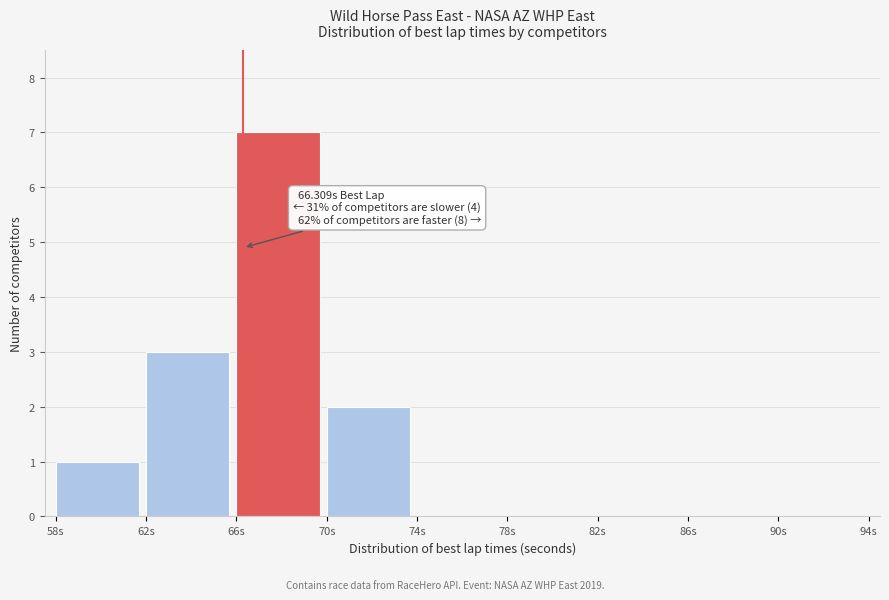

Which range on the x-axis has the tallest bar?

66 to 70